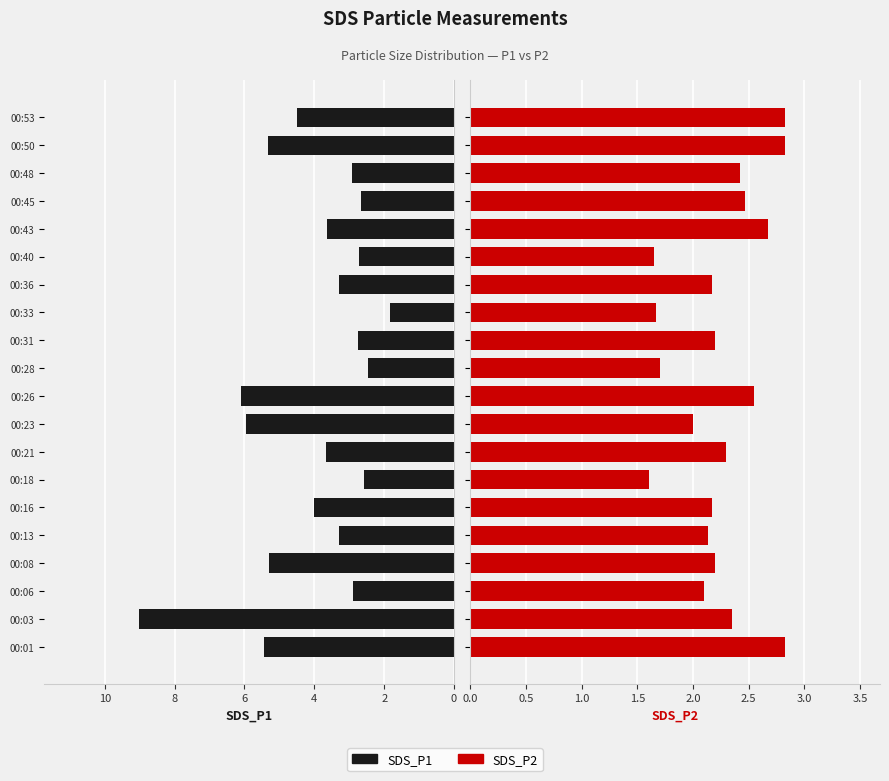

What is the highest value of the SDS_P2 series?

2.8